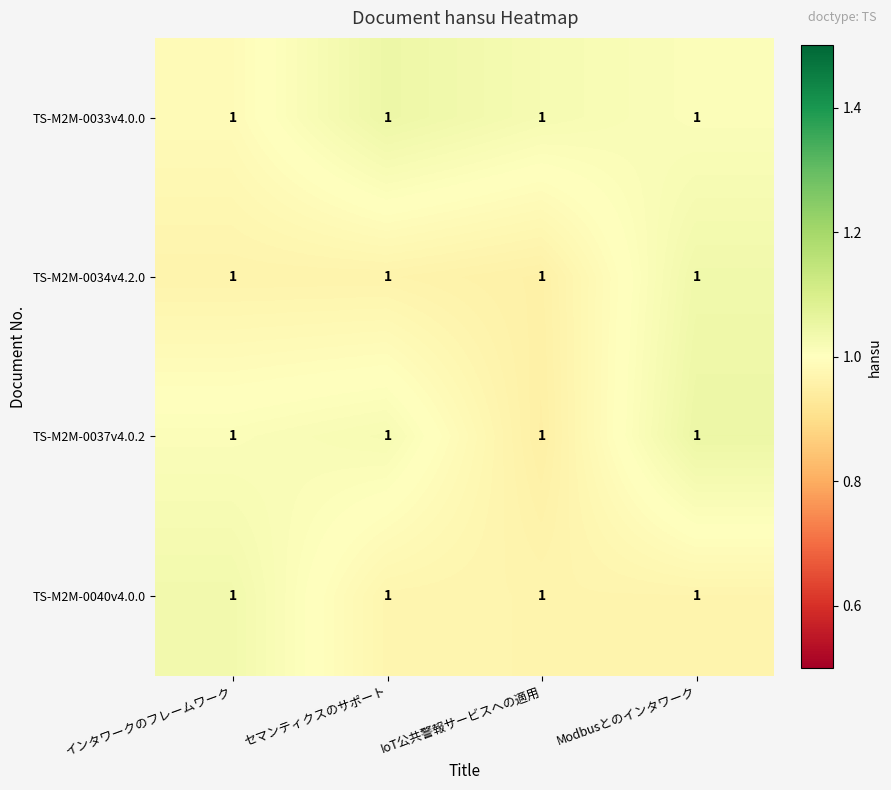

True or false: TS-M2M-0037v4.0.2 has a value of 0.3 at Modbusとのインタワーク.

False